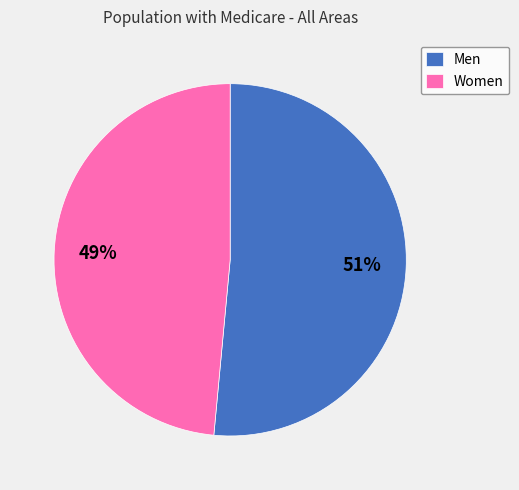

To the nearest percent, what is the average slice percentage?

50%